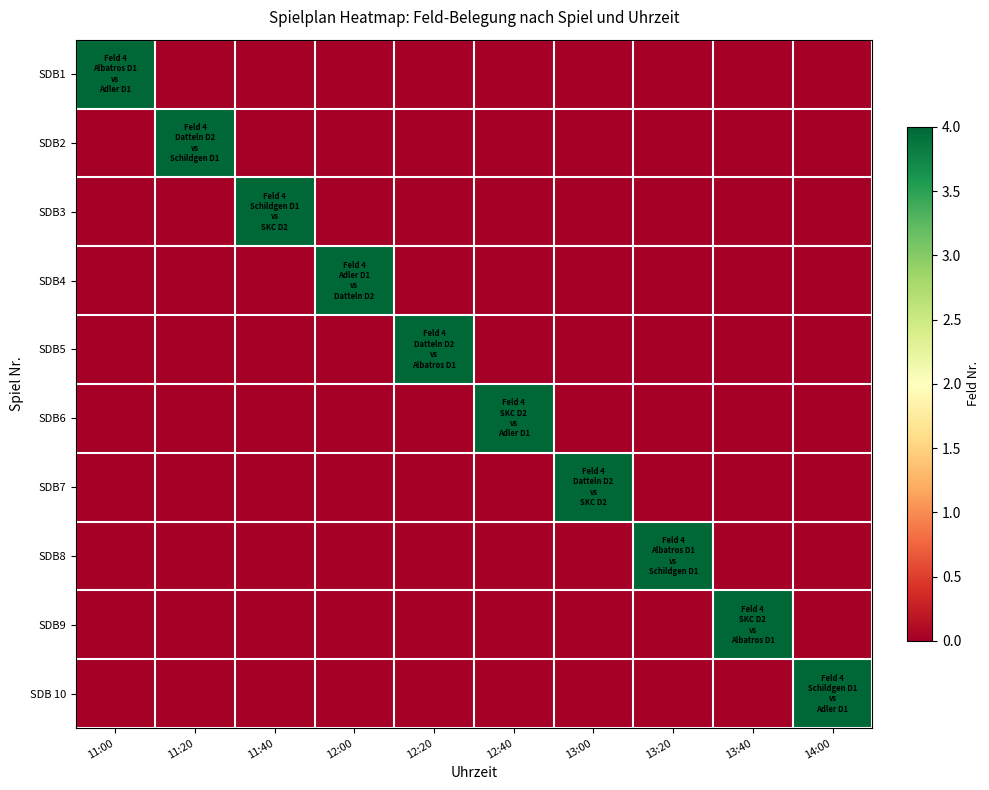

What is the spread (max minus min) of values at 11:40?

4